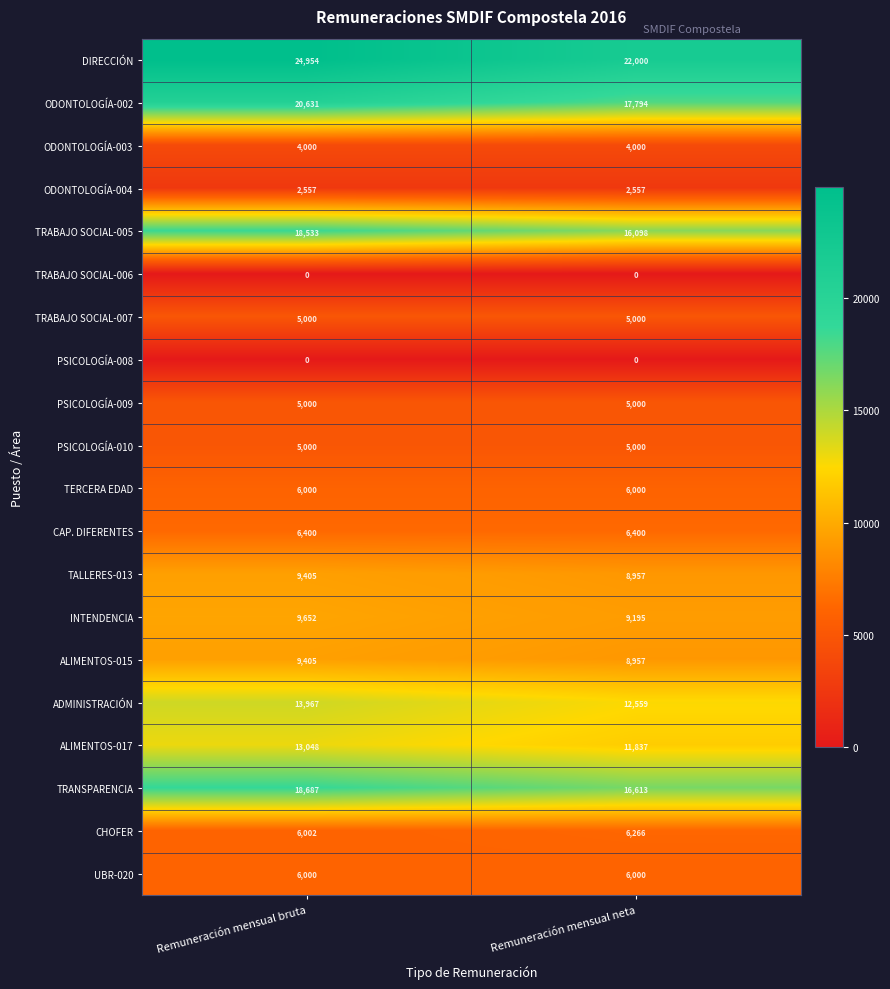

The value of PSICOLOGÍA-009 at Remuneración mensual neta is 5000. True or false?

True